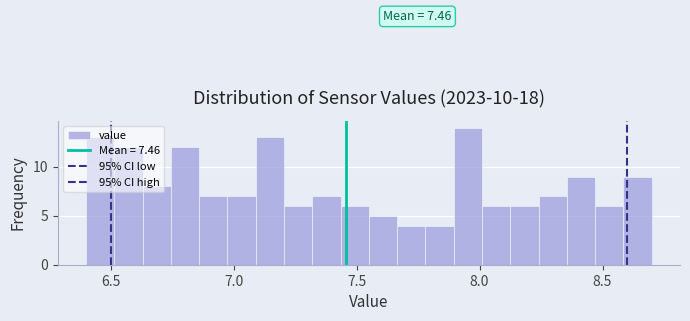

Read against the x-axis, roughly where is the centre of the tallest bar?

7.95